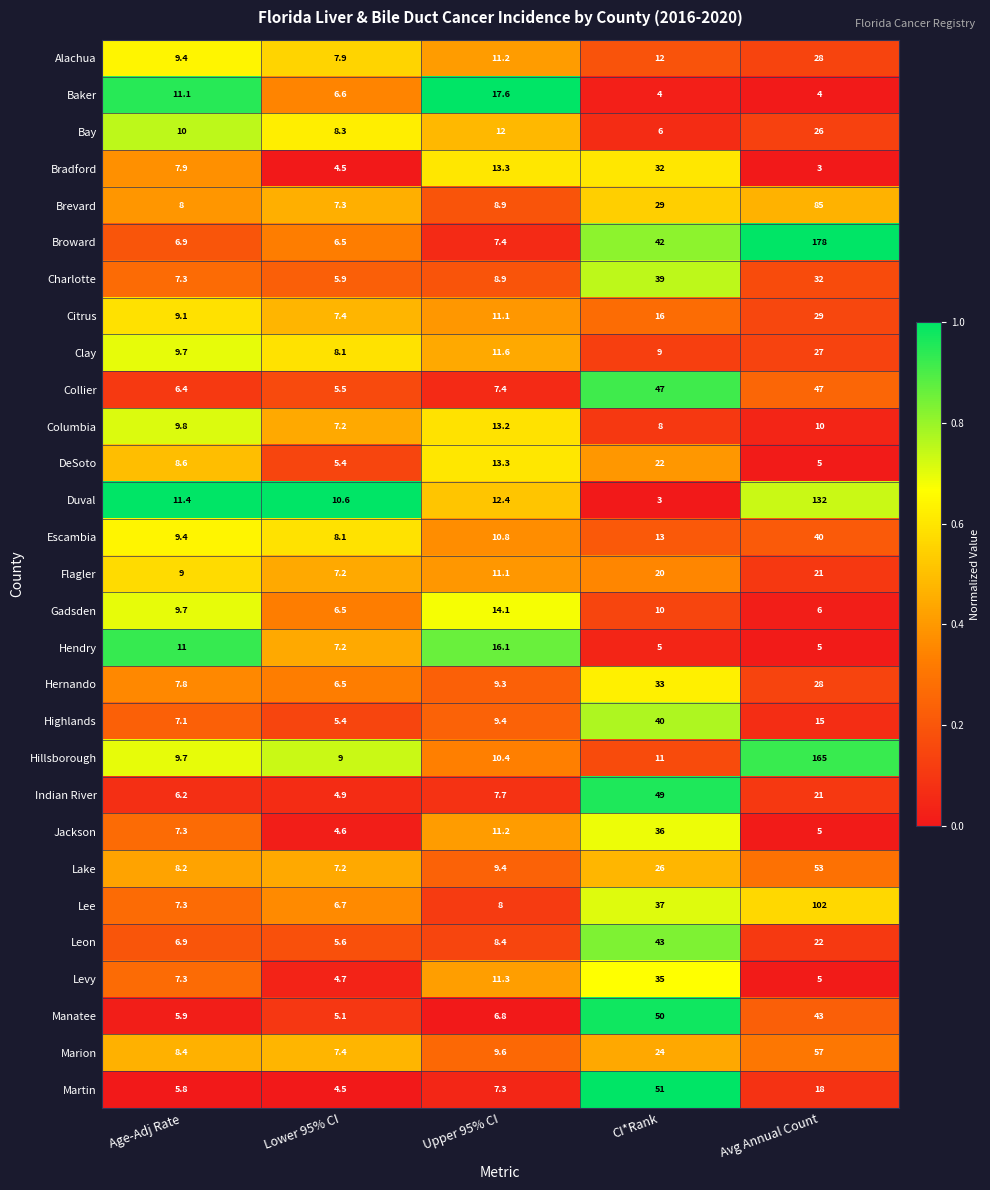

Is the value of Gadsden at Avg Annual Count greater than the value of Martin at CI*Rank?

No